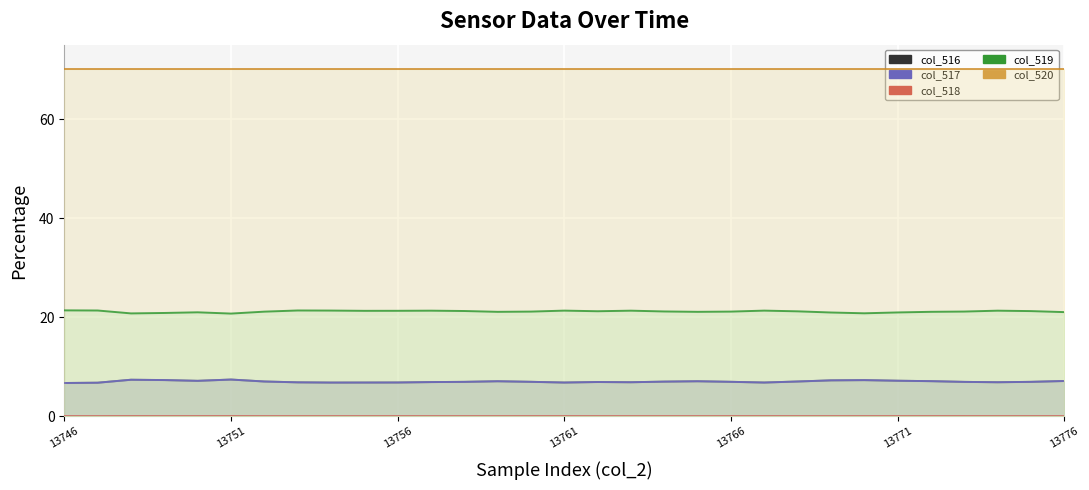

How many positive values does the col_518 series have?

15